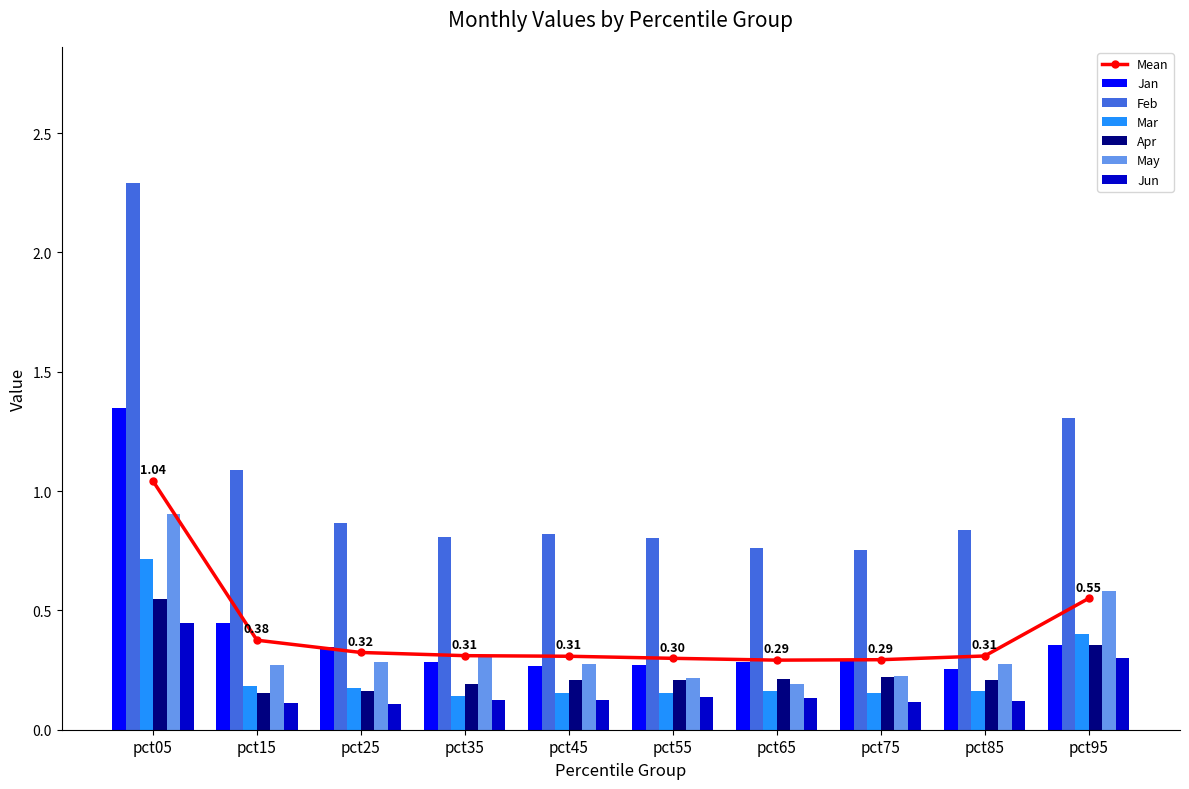

True or false: May has a value of 0.2 at pct65.

True